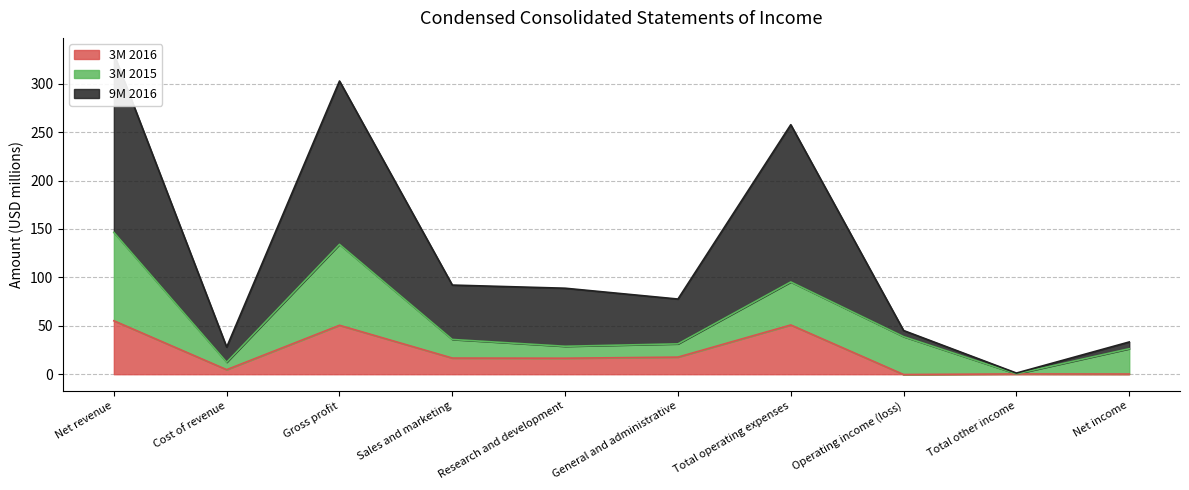

The value of 3M 2016 at Sales and marketing is 16.7. True or false?

True